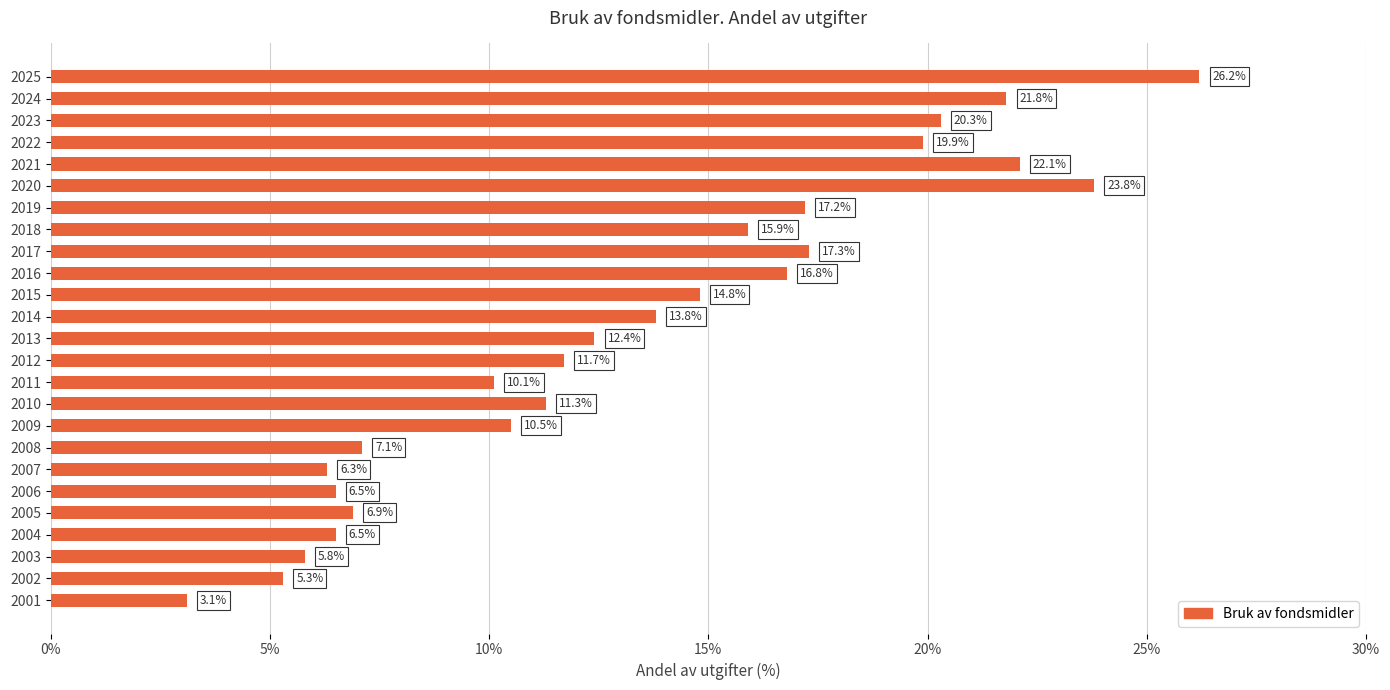

What value does the data have at 2005?

6.9